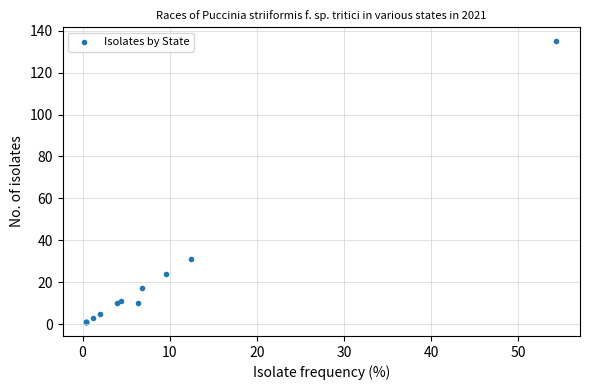

What Y value in the scatter plot is closest to 68?

31